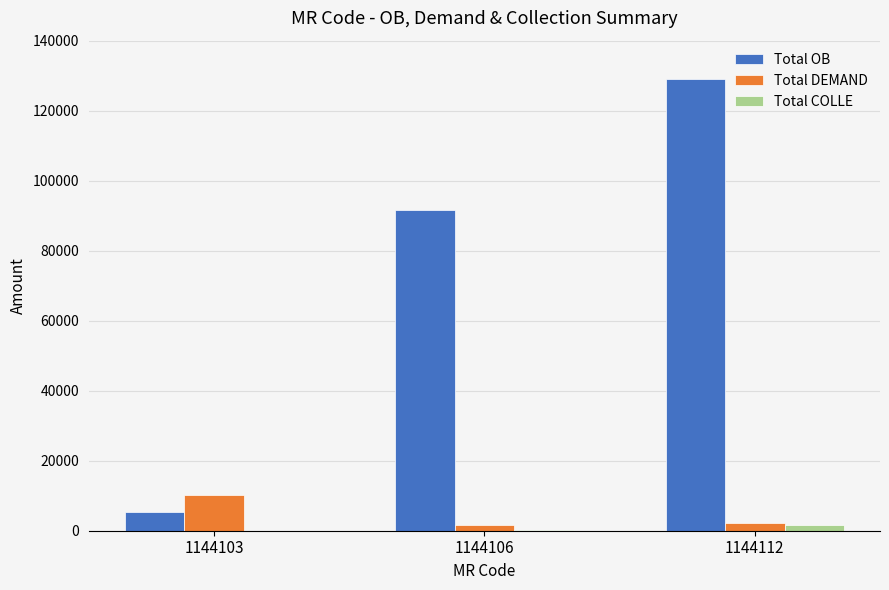

Does the chart contain stacked bars?

No